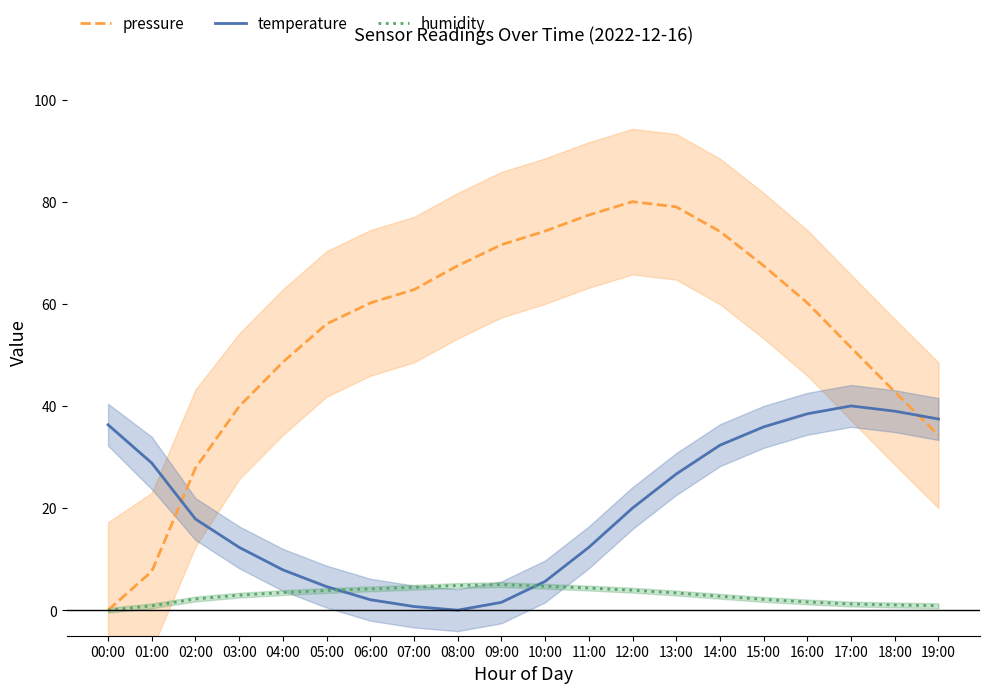

Where is the first local maximum for pressure?

12:00